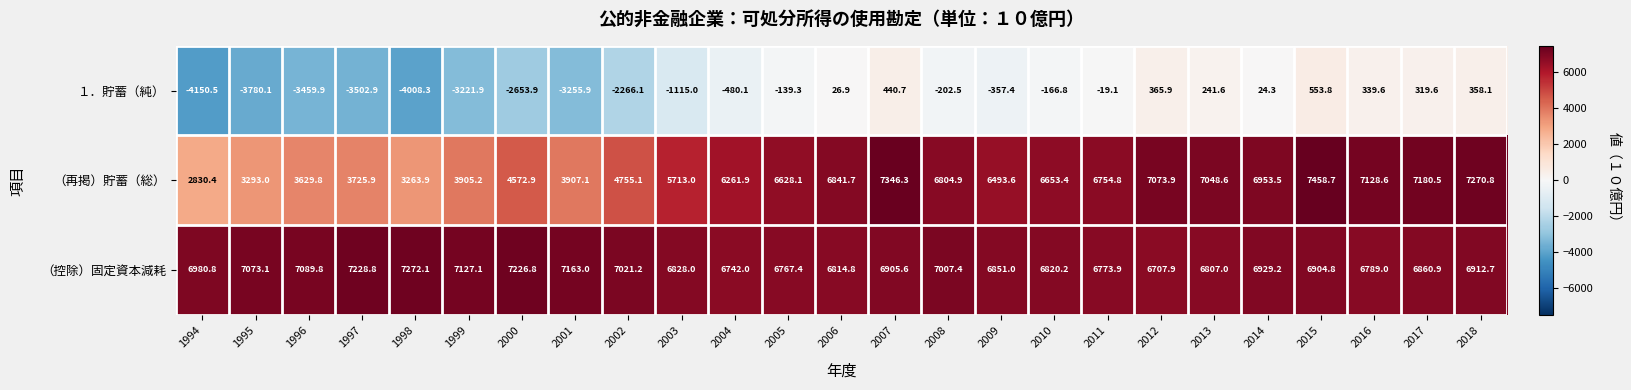

How many categories are shown in the chart?

25